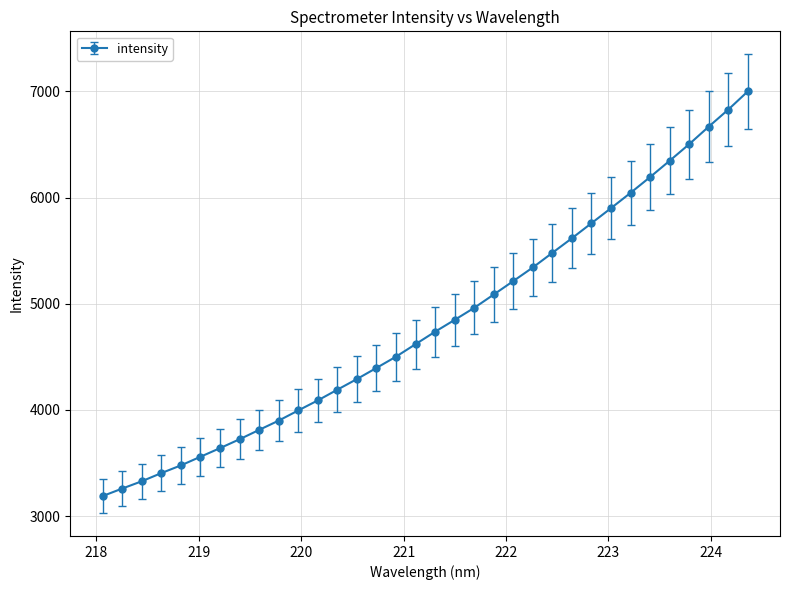

What is the difference between the maximum and minimum values?

3810.1